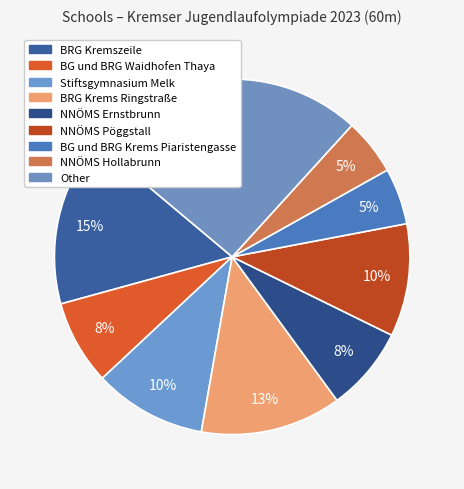

True or false: Other accounts for 26% of the total.

True